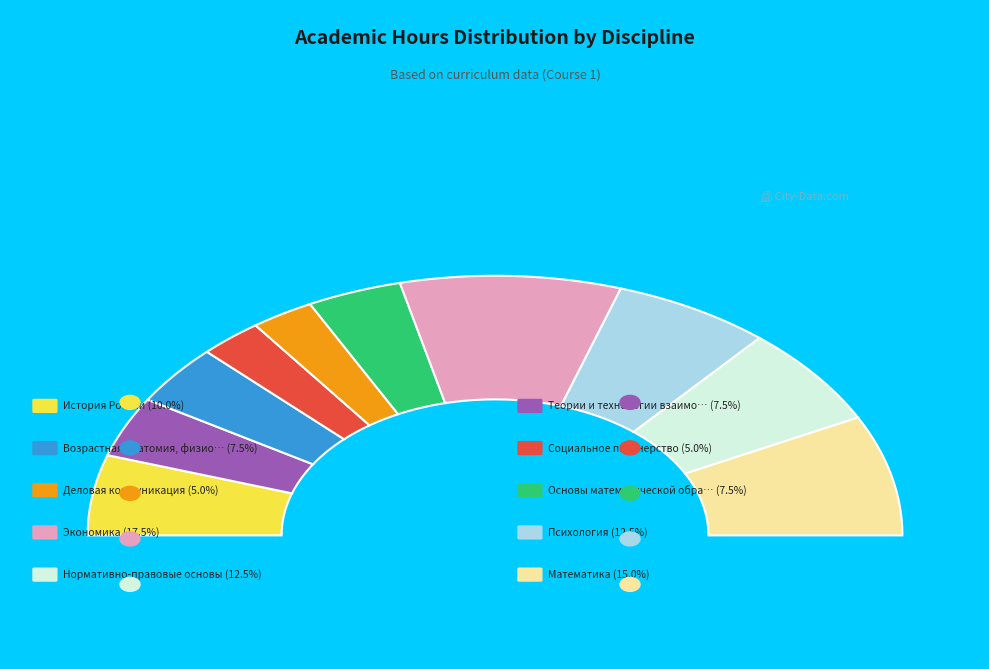

Is the sum of Нормативно-правовые основы and Возрастная анатомия, физиология greater than half?

No